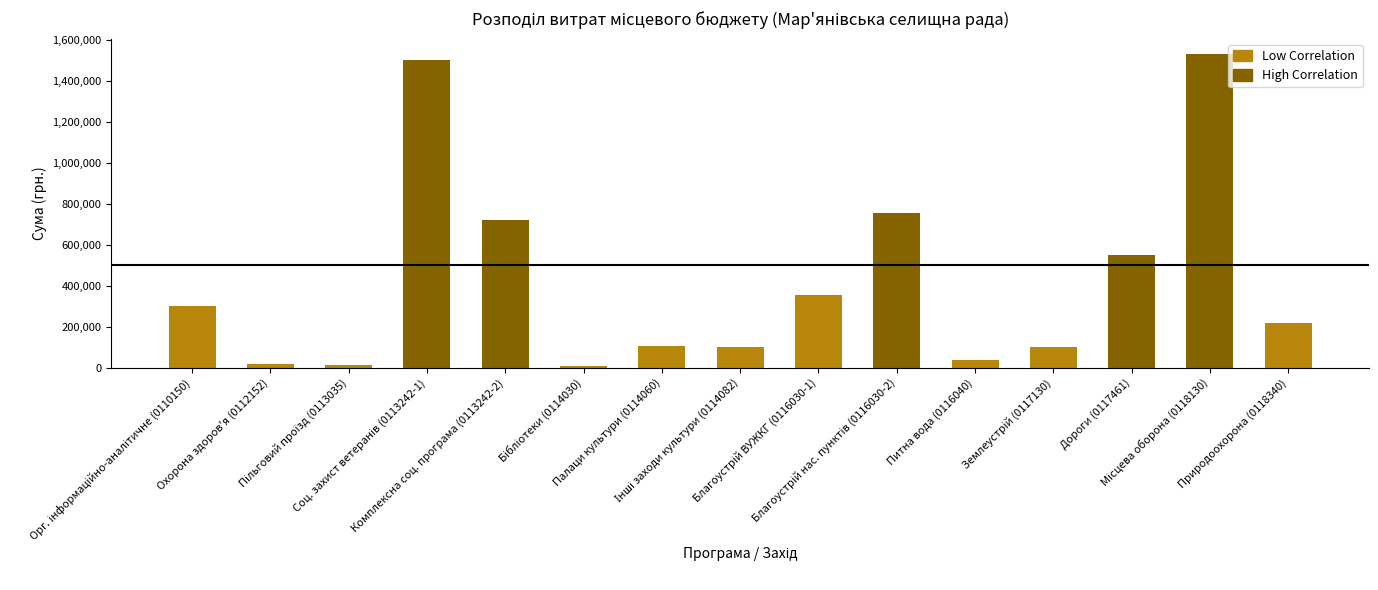

How many bars are there in total?

15